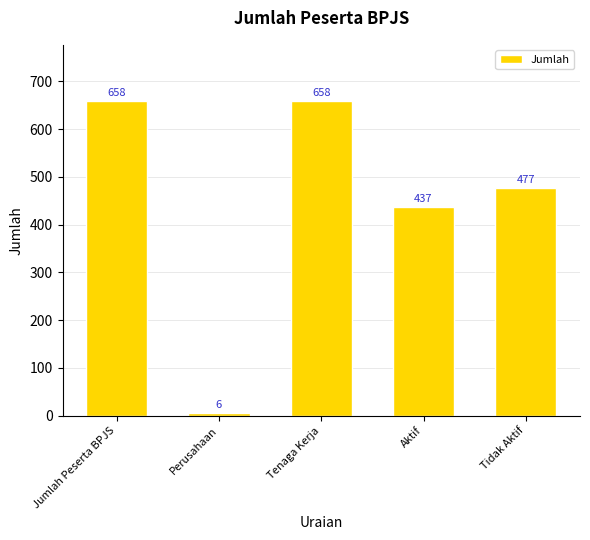

What is the label of the 1st bar from the right?

Tidak Aktif